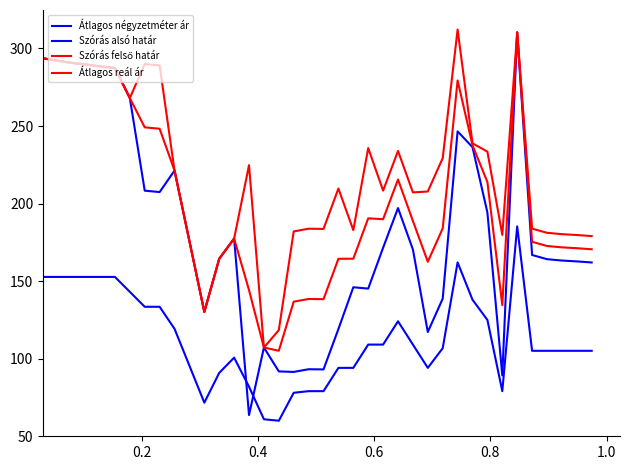

Does the chart display data point markers on the line(s)?

No